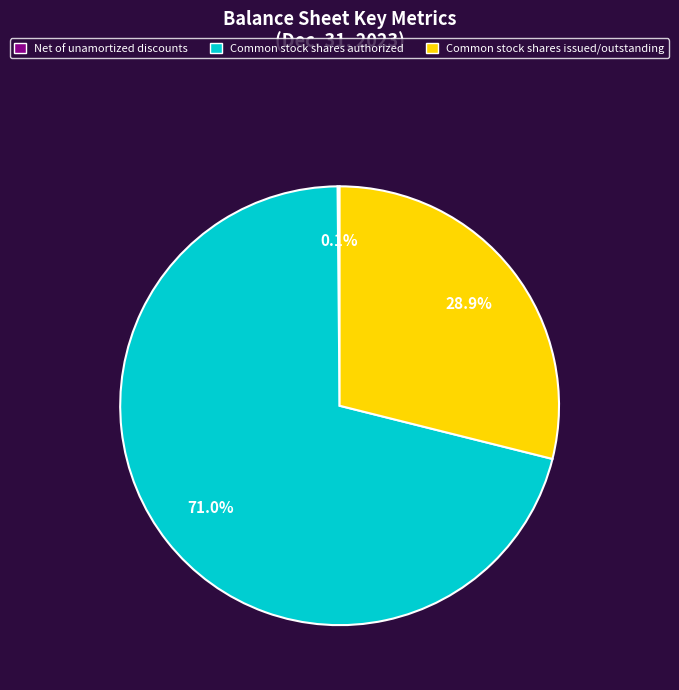

Which category has the biggest portion of the pie?

Common stock shares authorized